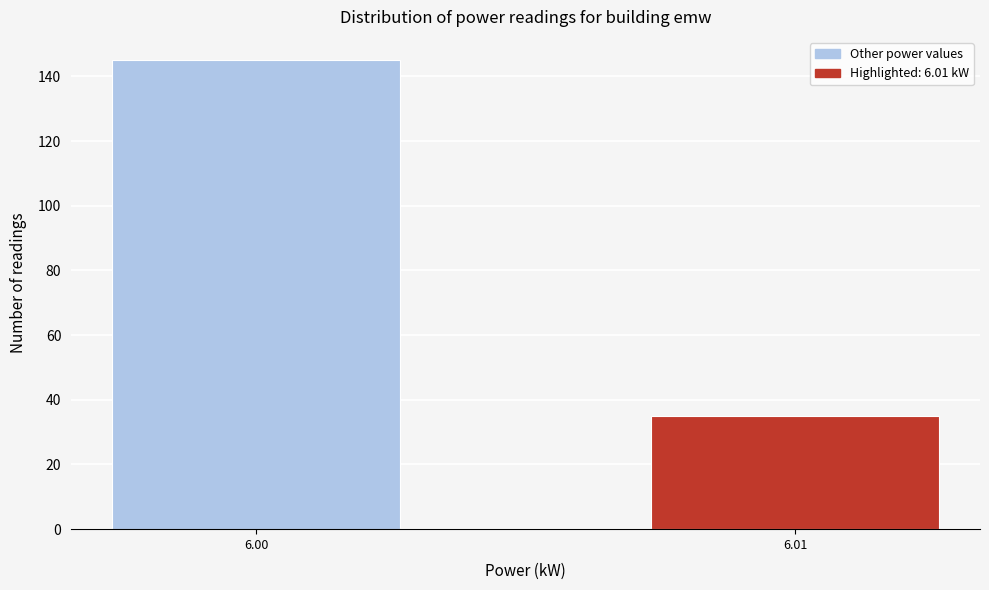

Reading left to right, list all the values displayed in this chart.

145	35